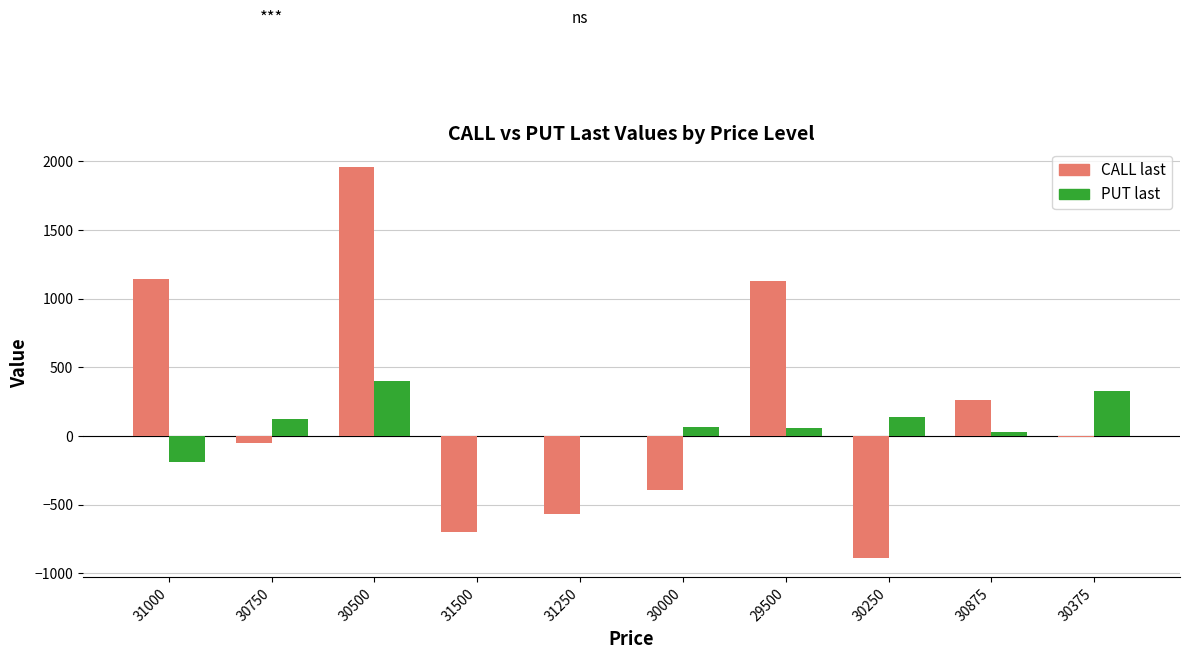

What is the maximum value for PUT last?

400